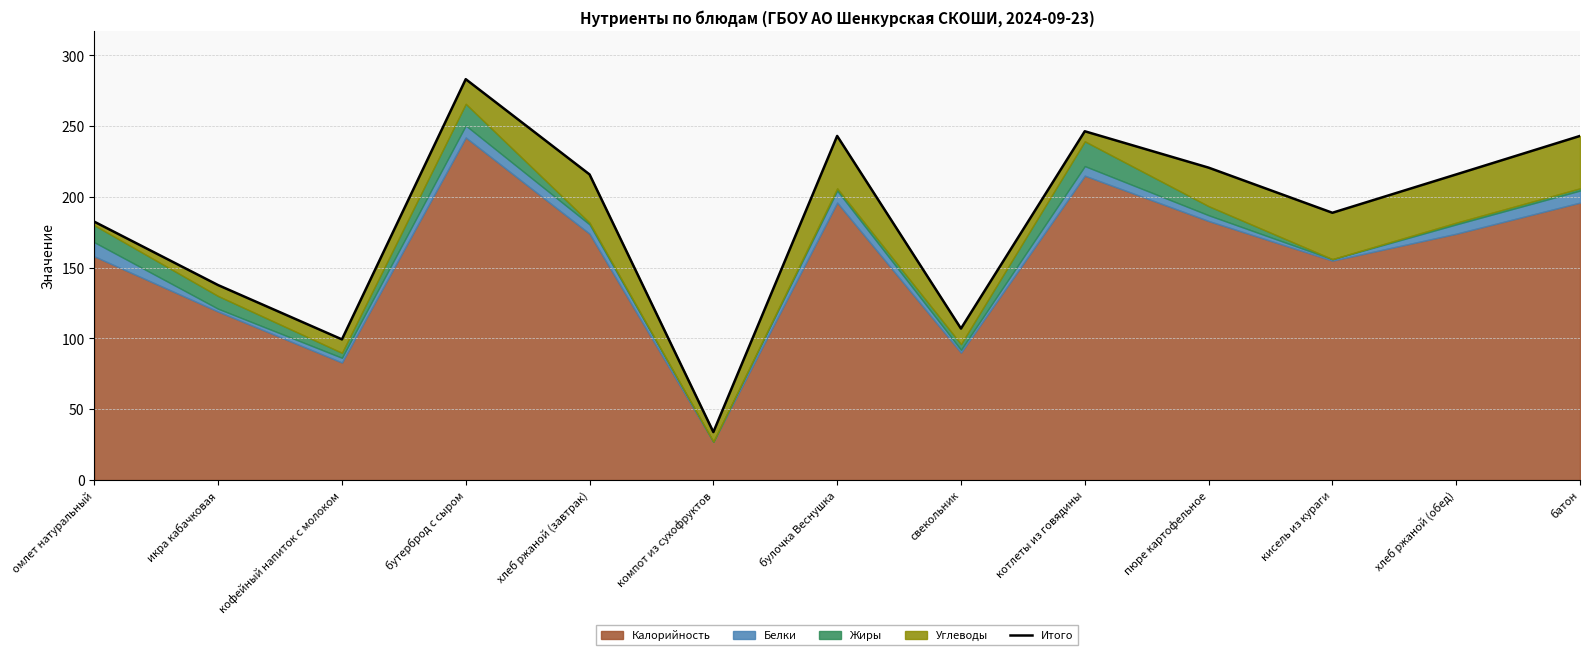

What is the difference between the maximum and minimum values?

249.3